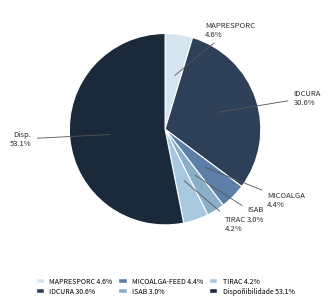

Count the number of slices in the pie.

6